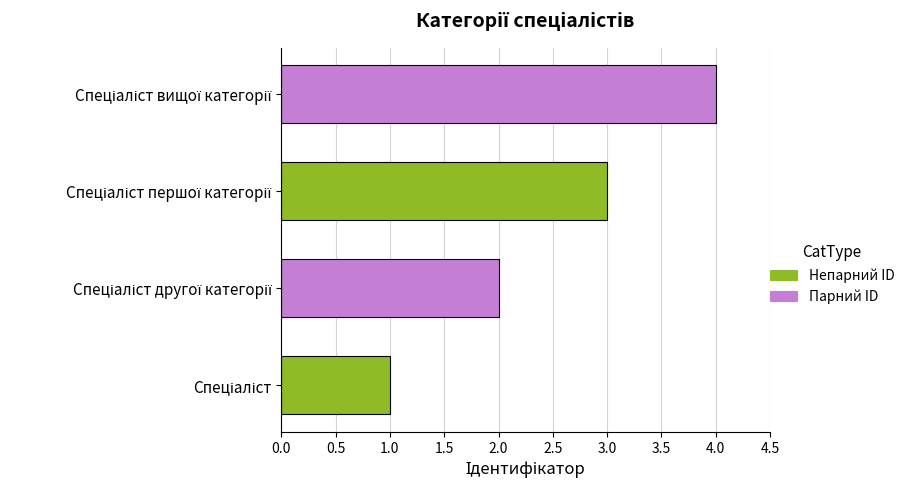

What is the sum of all values?

10